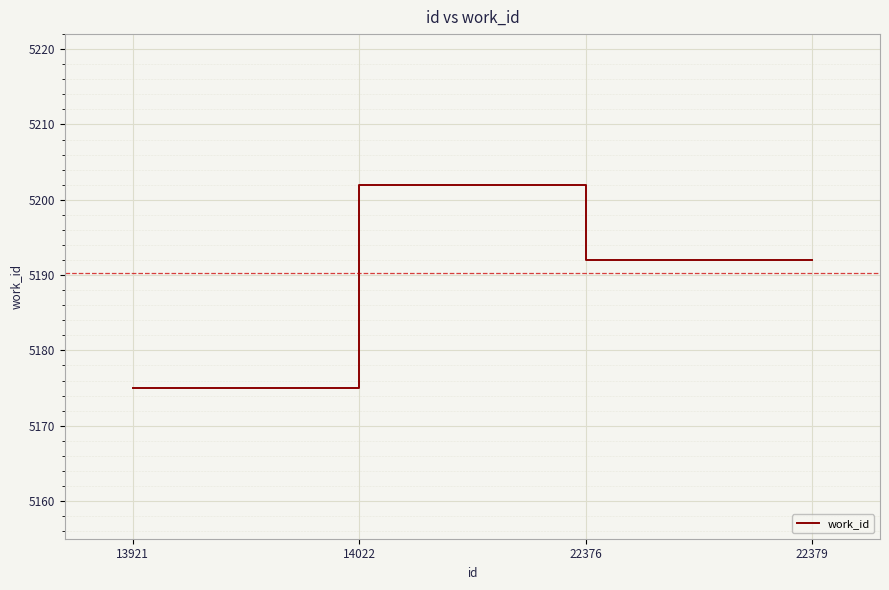

Where is the first local maximum?

14022